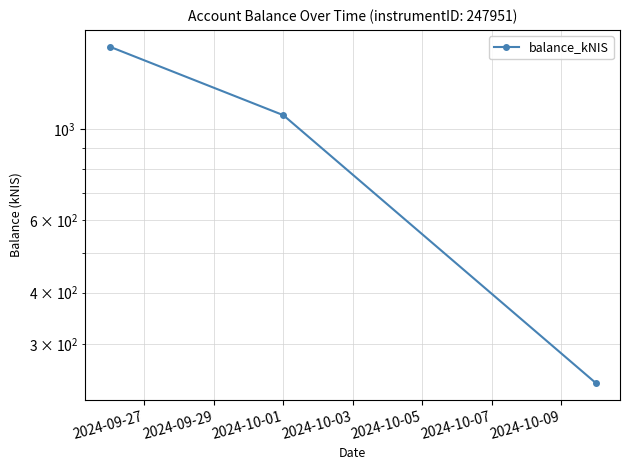

Which has a higher value, 2024-10-01 or 2024-09-27?

2024-09-27